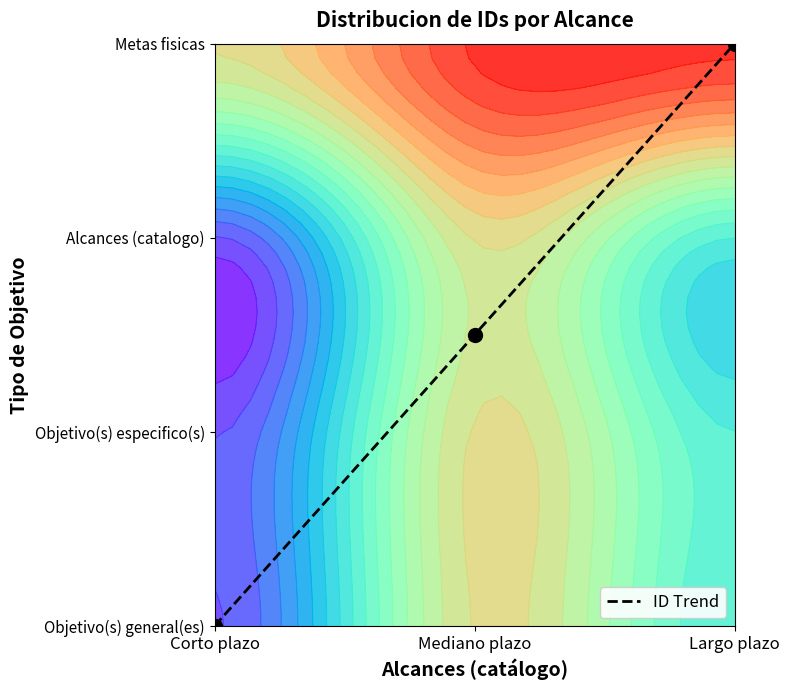

What is the average value?

1.5